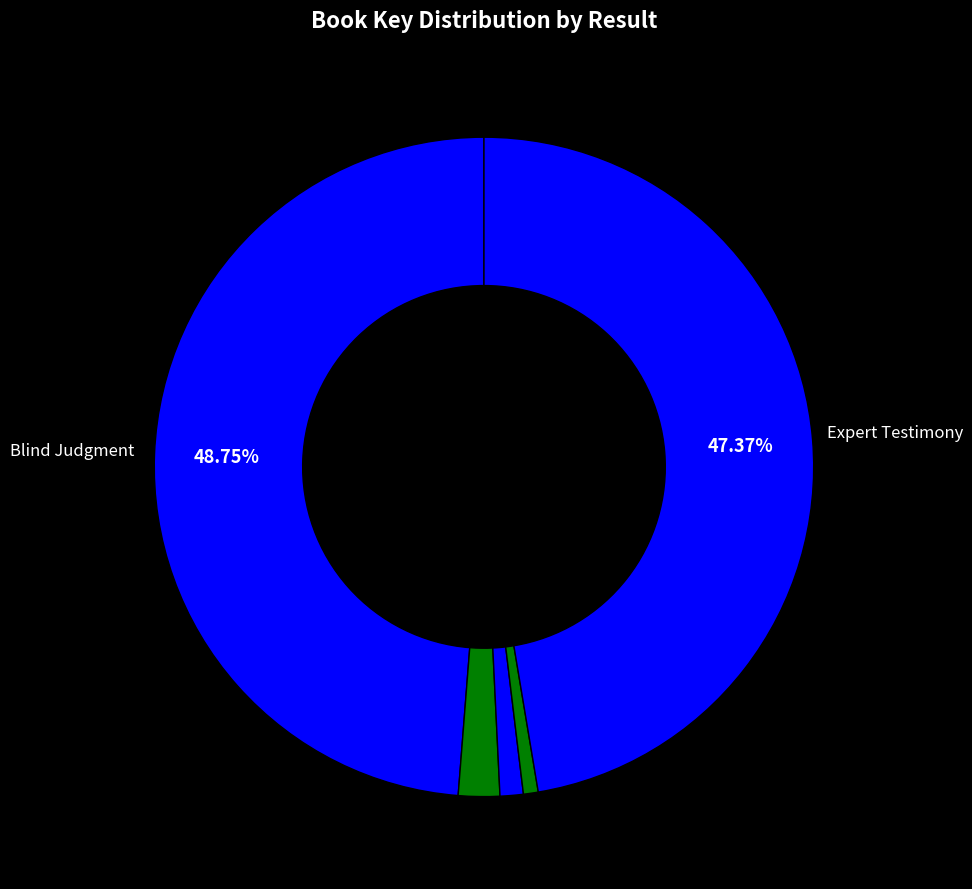

To the nearest percent, what is the average slice percentage?

20%